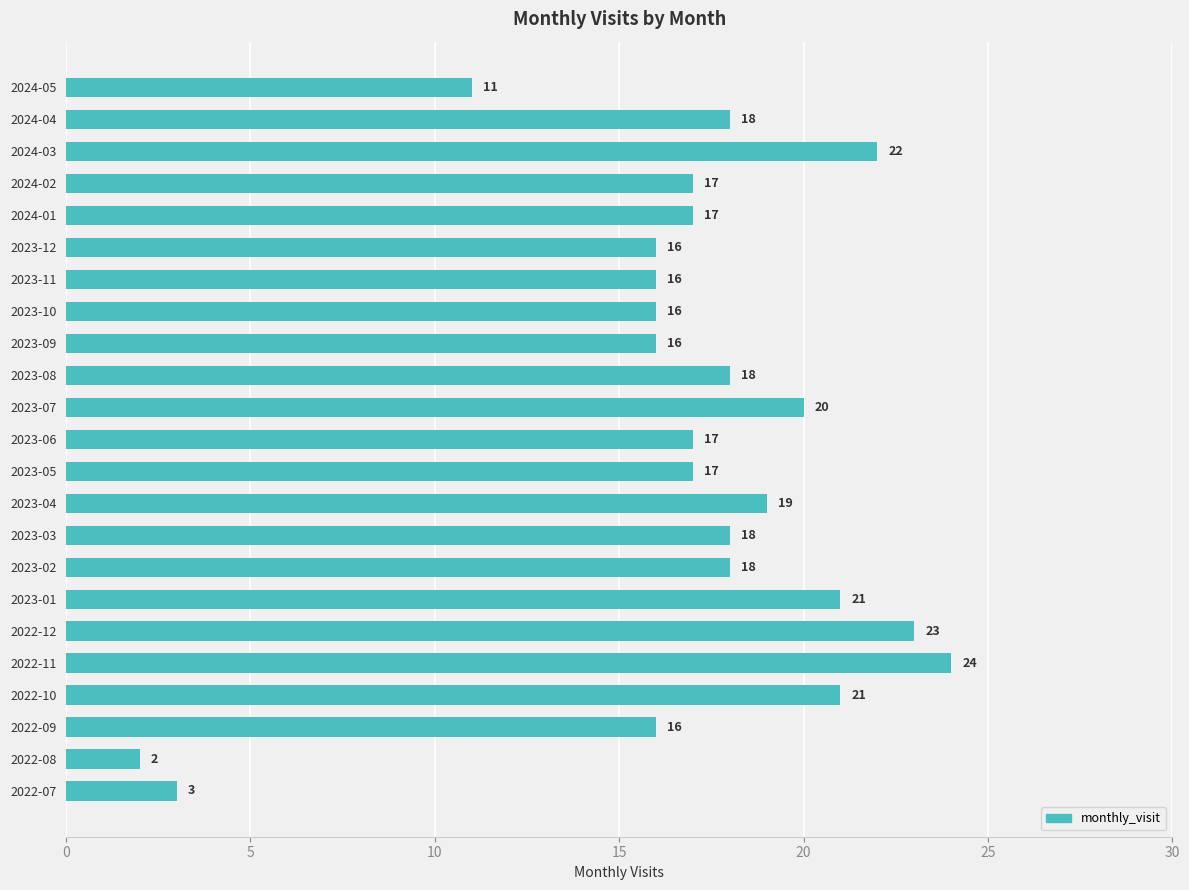

At which category does the chart reach its minimum across all series?

2022-08